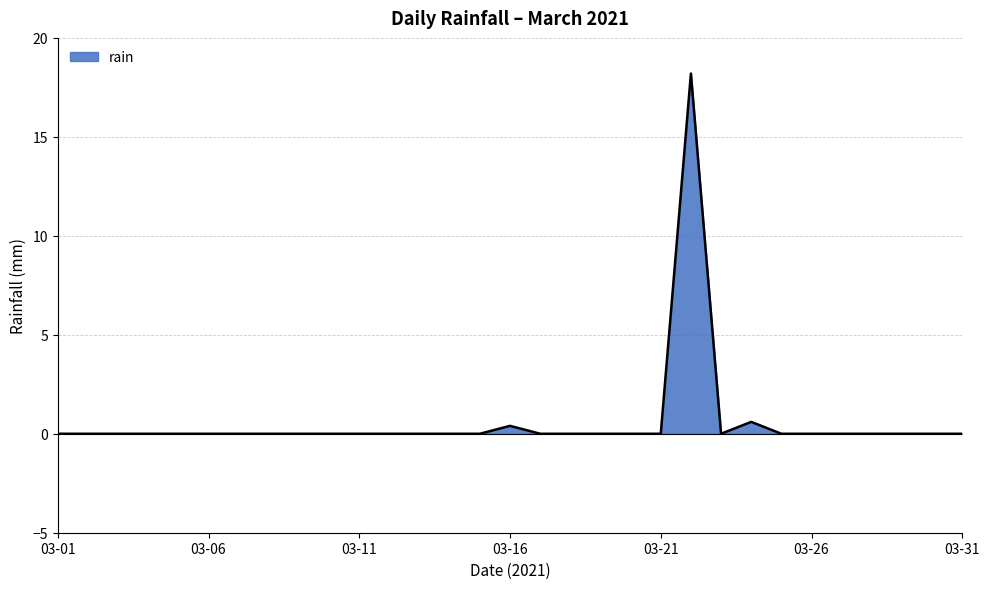

What is the maximum value shown in the chart?

18.2